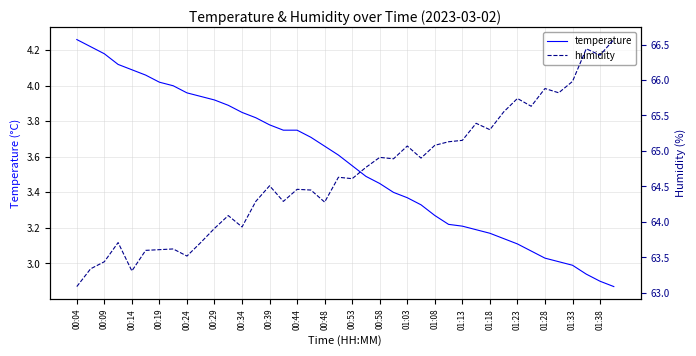

True or false: humidity has more than 0 interior local peaks.

True